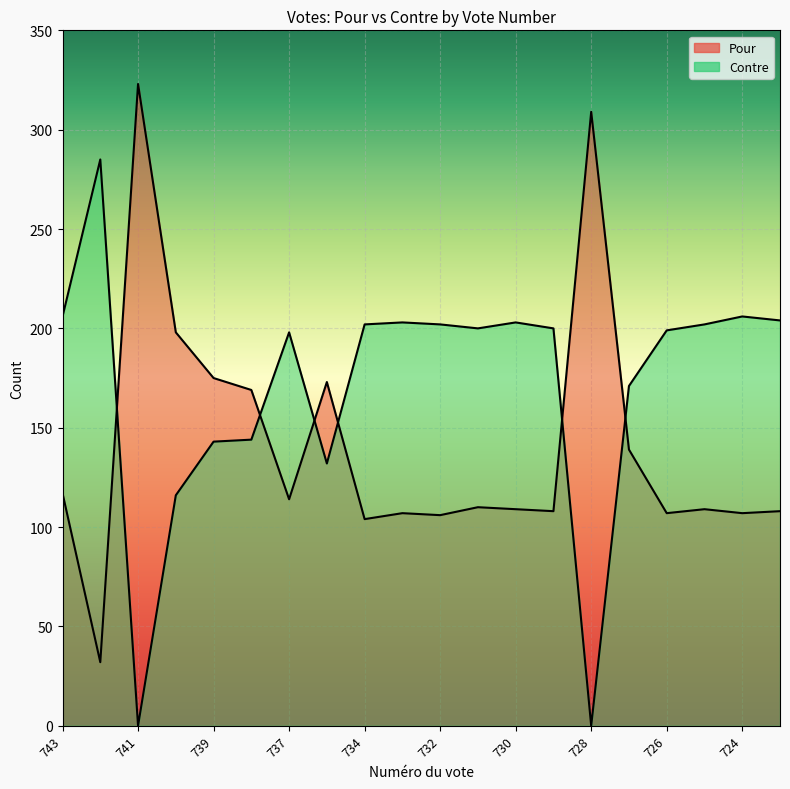

How many data points does each series have?

20